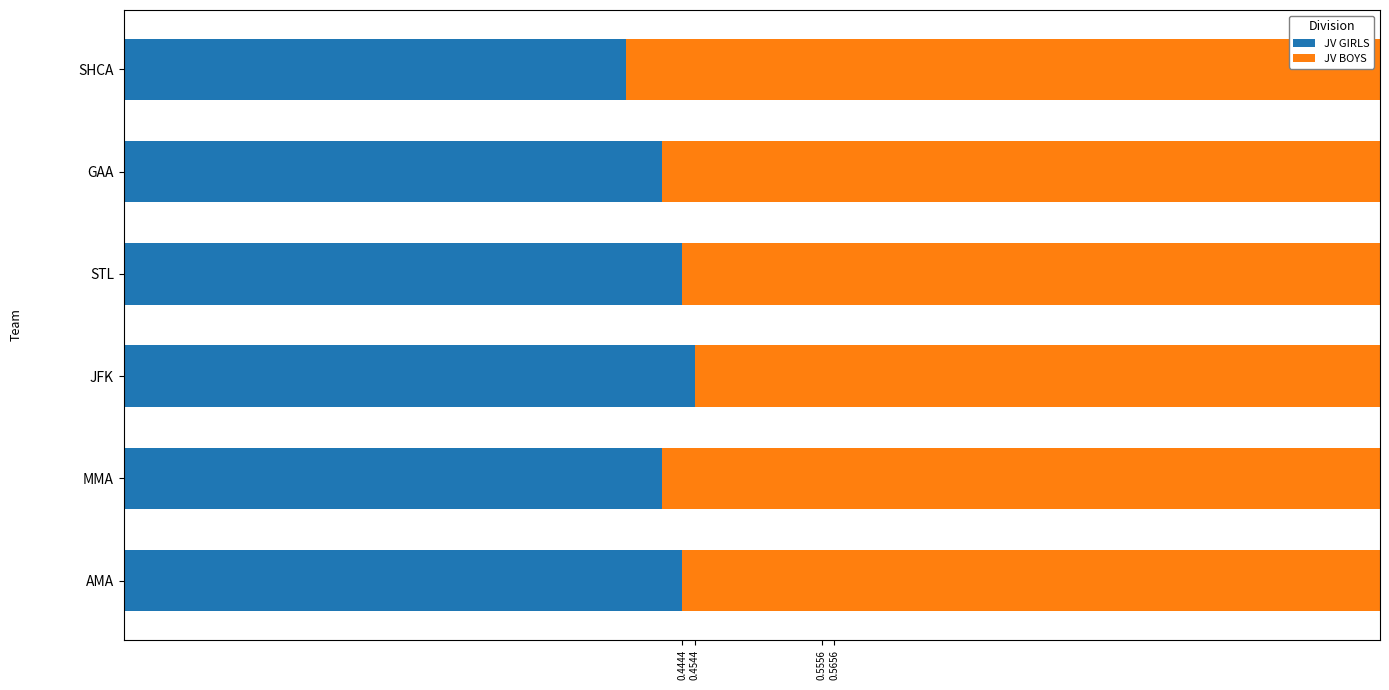

The JV GIRLS series shows 0.4 at SHCA. True or false?

True